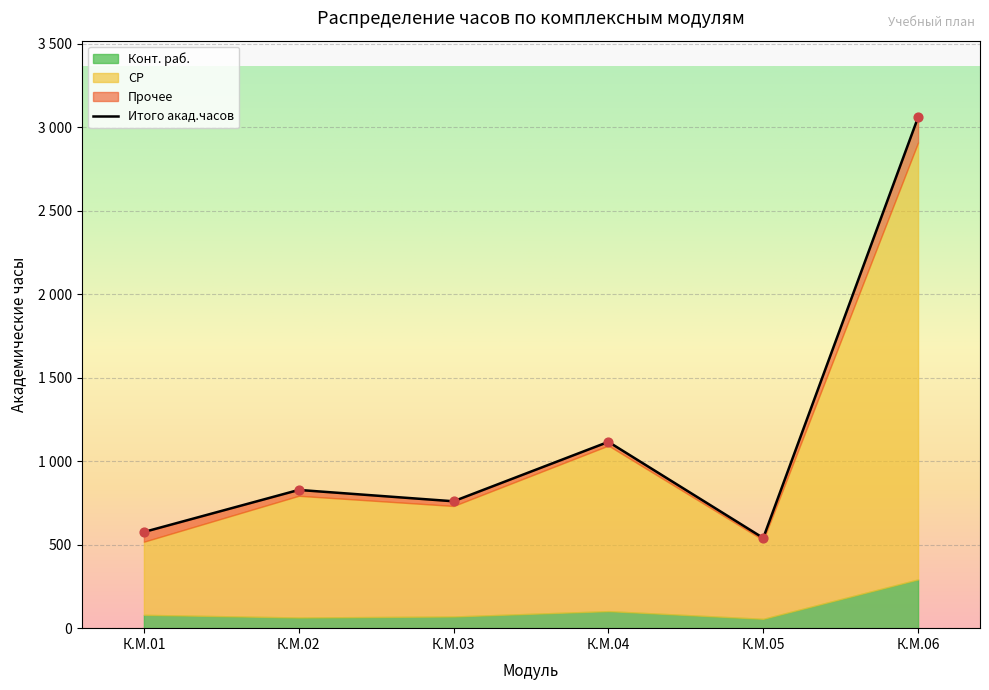

What is the total value across all series at К.М.06?

6120